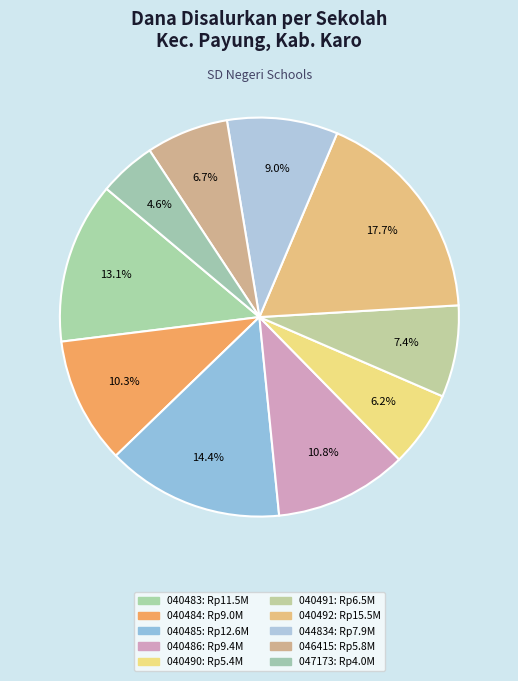

Does any single category account for the majority?

No